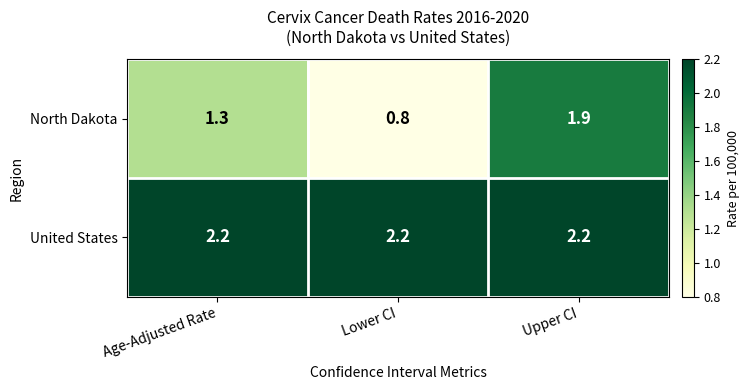

Rank the series by their average value, from lowest to highest.

North Dakota, United States